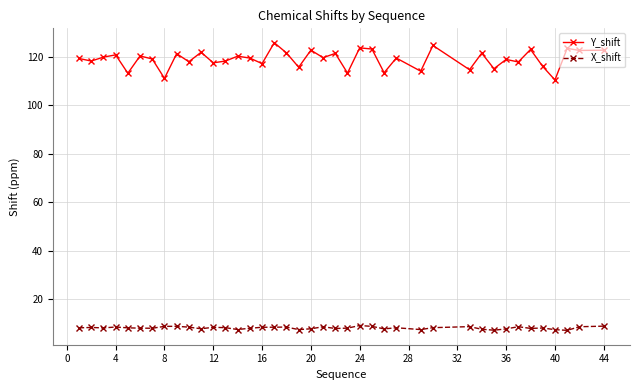

What is the average value of the X_shift series?

8.1